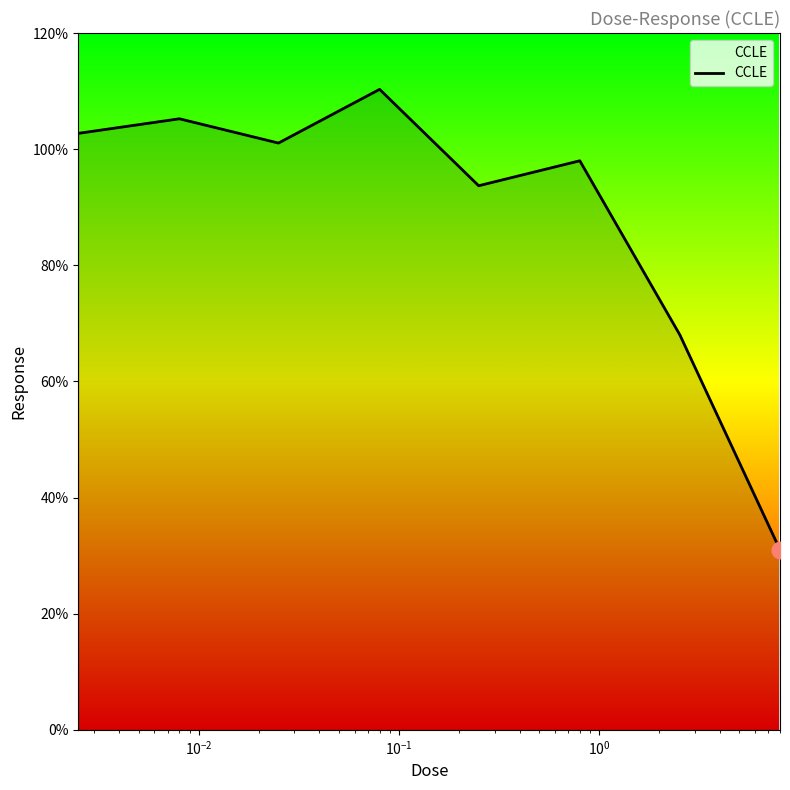

What is the sum of all values?

710.0